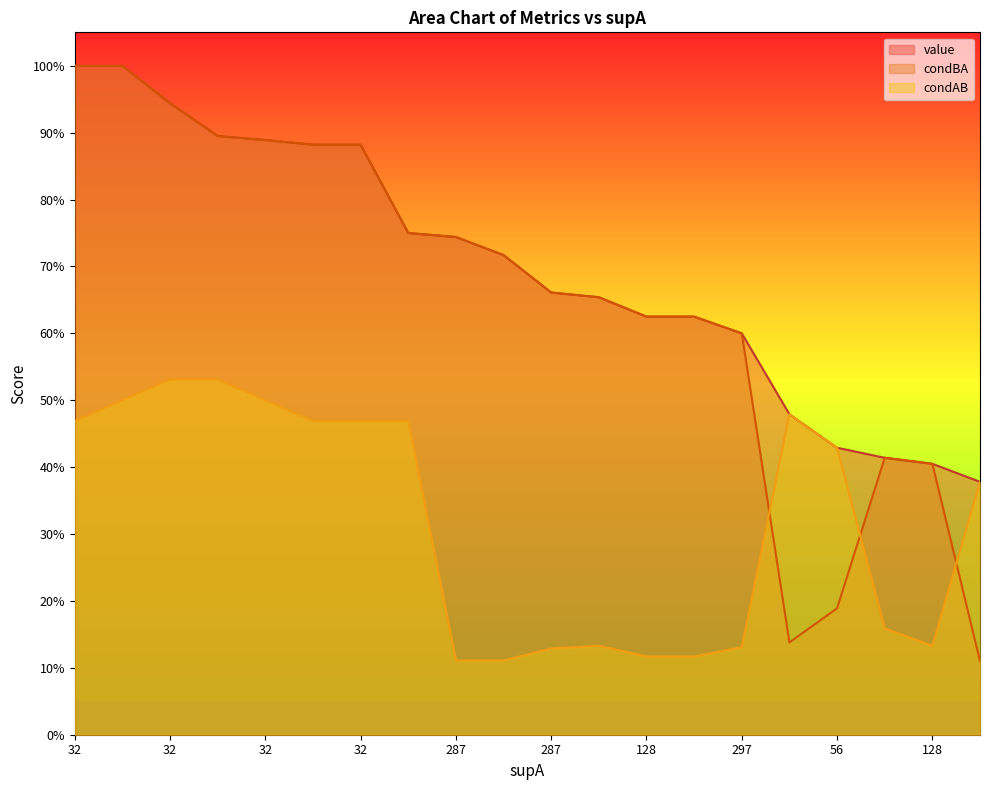

How many lines are shown in the chart?

3